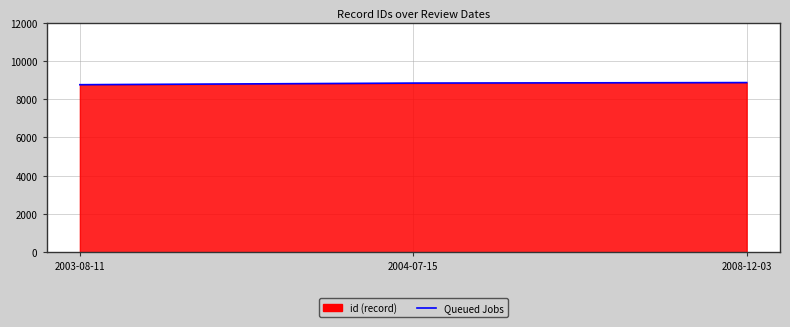

What is the approximate value at 2003-08-11?

8757